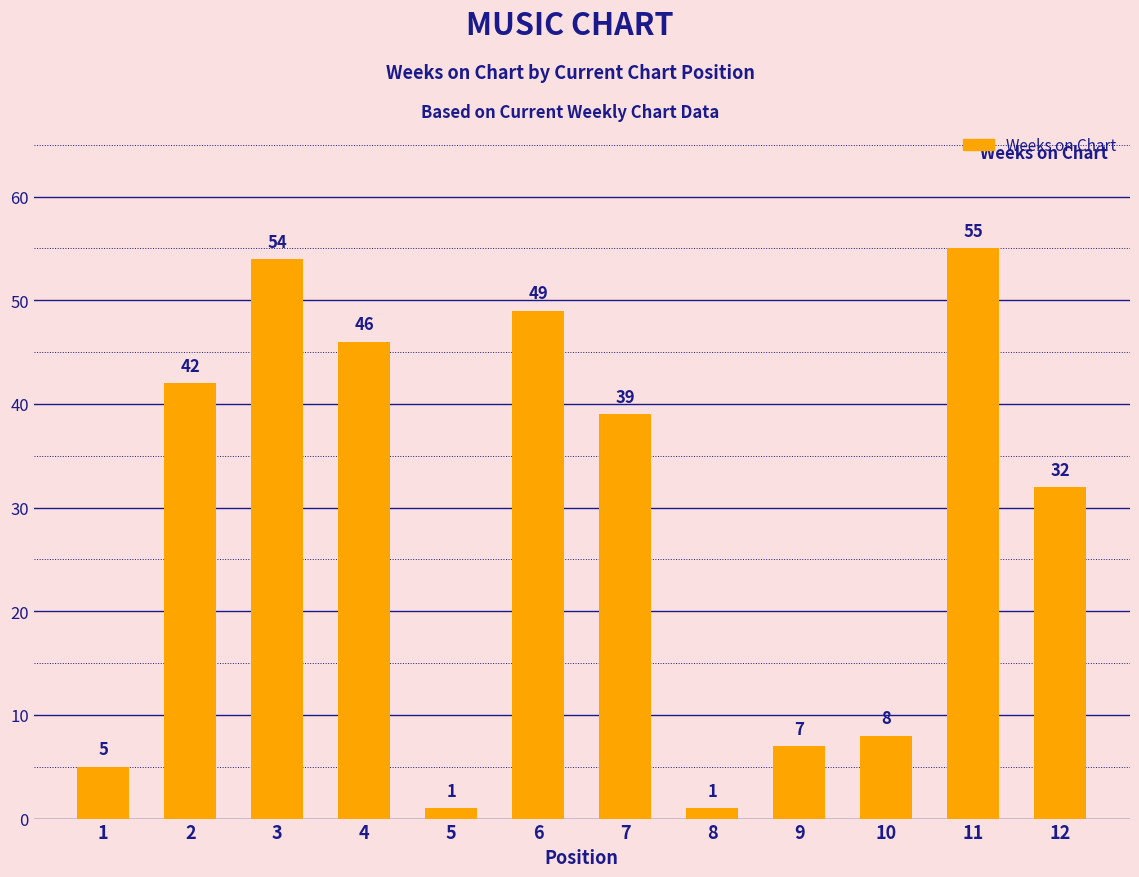

What is the greatest value displayed?

55